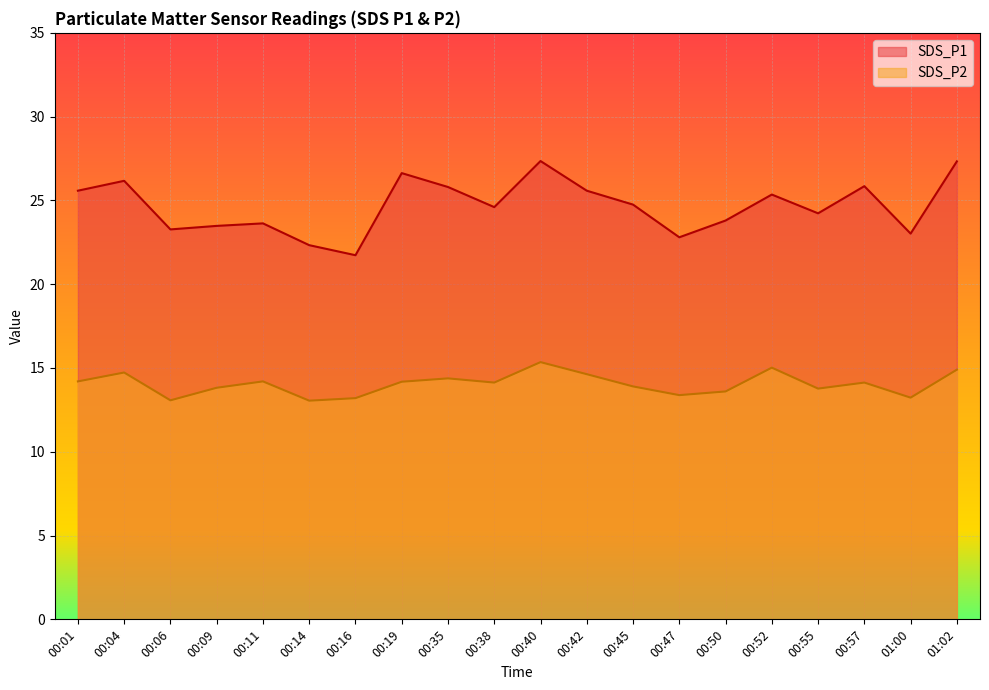

Rank the series by their maximum value, from highest to lowest.

SDS_P1, SDS_P2